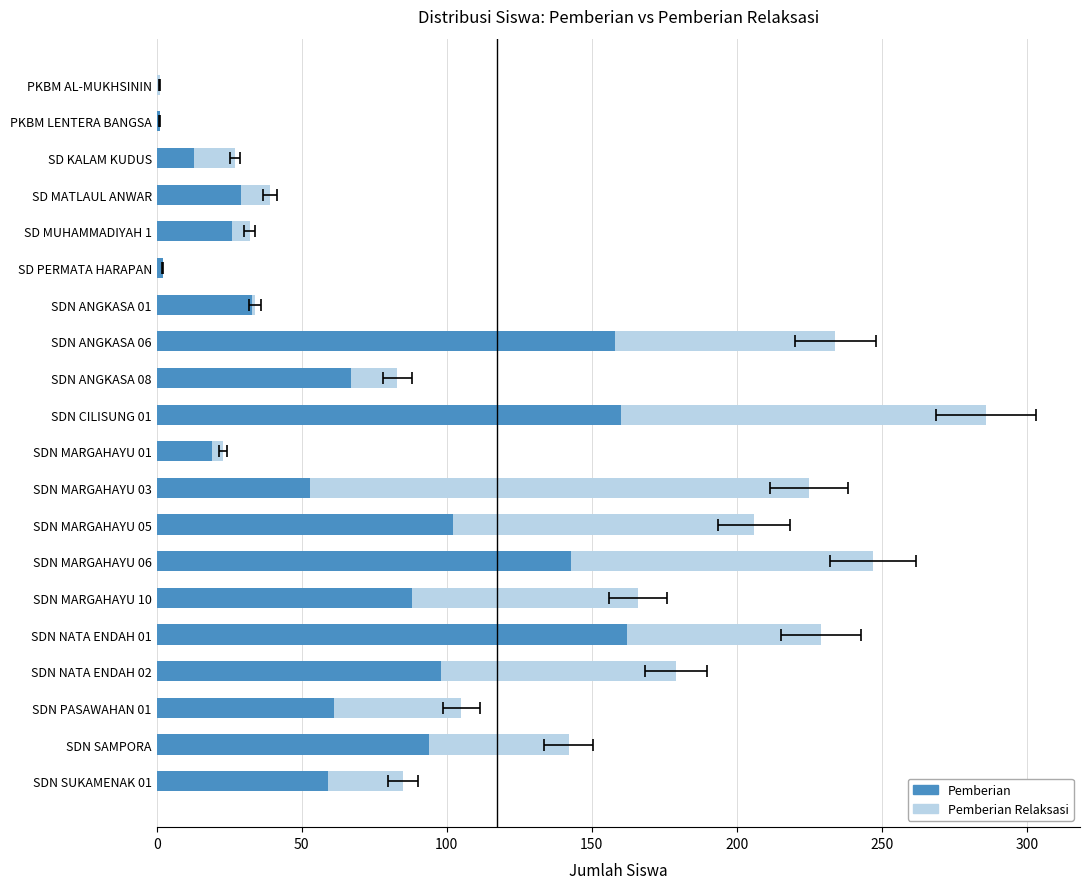

At how many categories does at least one series exceed 112?

5